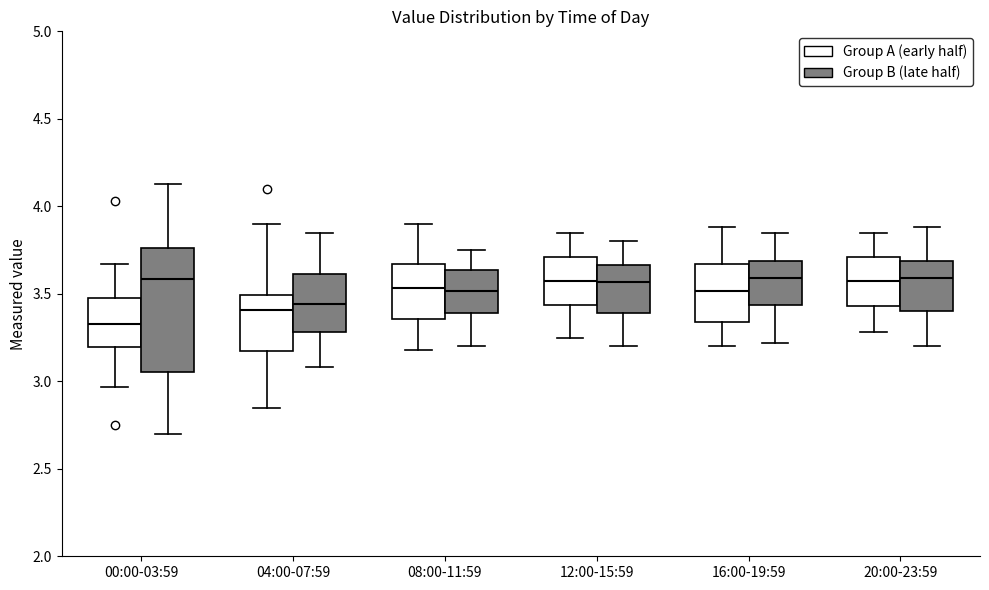

Reading left to right, read every box against the y-axis: the position of its median line, the range the box covers, and the ends of its whiskers. The values are not printed on the chart, so give them approximately, as read against the axis.

00:00-03:59 (Group A (early half)): median 3.35, box 3.20 to 3.50, whiskers 2.95 to 3.65
00:00-03:59 (Group B (late half)): median 3.60, box 3.05 to 3.75, whiskers 2.70 to 4.15
04:00-07:59 (Group A (early half)): median 3.40, box 3.20 to 3.50, whiskers 2.85 to 3.90
04:00-07:59 (Group B (late half)): median 3.45, box 3.30 to 3.60, whiskers 3.10 to 3.85
08:00-11:59 (Group A (early half)): median 3.55, box 3.35 to 3.65, whiskers 3.20 to 3.90
08:00-11:59 (Group B (late half)): median 3.50, box 3.40 to 3.65, whiskers 3.20 to 3.75
12:00-15:59 (Group A (early half)): median 3.60, box 3.45 to 3.70, whiskers 3.25 to 3.85
12:00-15:59 (Group B (late half)): median 3.55, box 3.40 to 3.65, whiskers 3.20 to 3.80
16:00-19:59 (Group A (early half)): median 3.50, box 3.35 to 3.65, whiskers 3.20 to 3.90
16:00-19:59 (Group B (late half)): median 3.60, box 3.45 to 3.70, whiskers 3.20 to 3.85
20:00-23:59 (Group A (early half)): median 3.60, box 3.45 to 3.70, whiskers 3.30 to 3.85
20:00-23:59 (Group B (late half)): median 3.60, box 3.40 to 3.70, whiskers 3.20 to 3.90